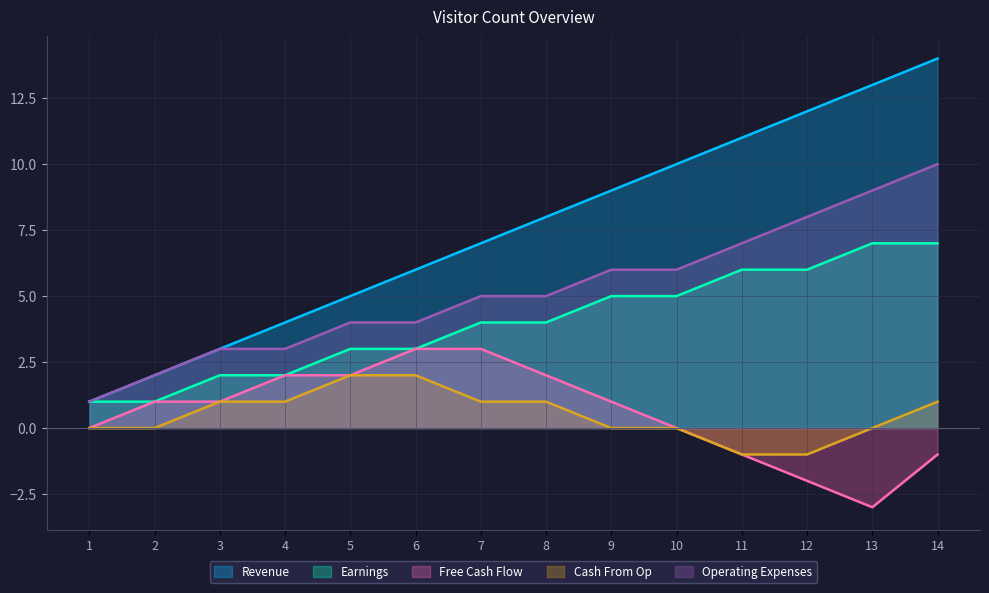

Which series has the widest spread of values?

Revenue